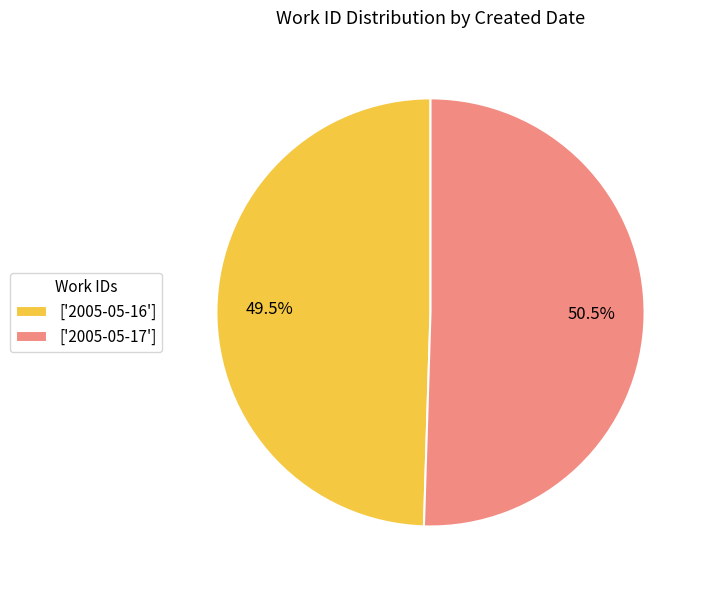

Which slice represents more than half of the pie?

['2005-05-17']